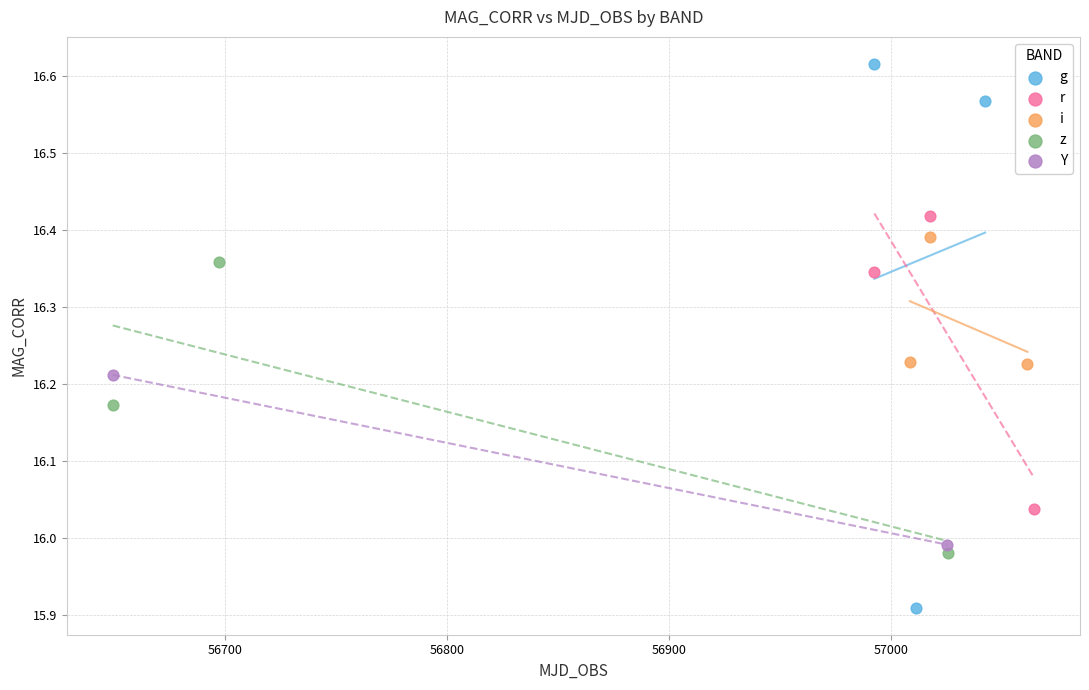

What are all the series names shown in the legend?

g, r, i, z, Y